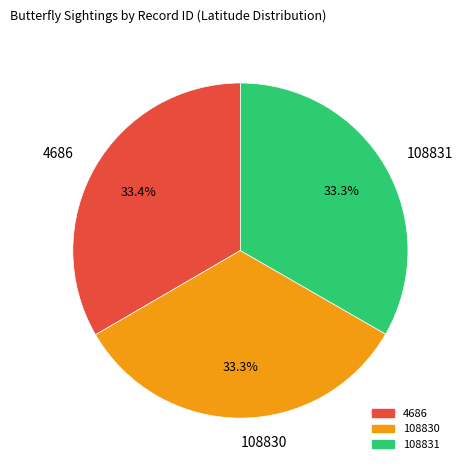

Count the number of slices in the pie.

3